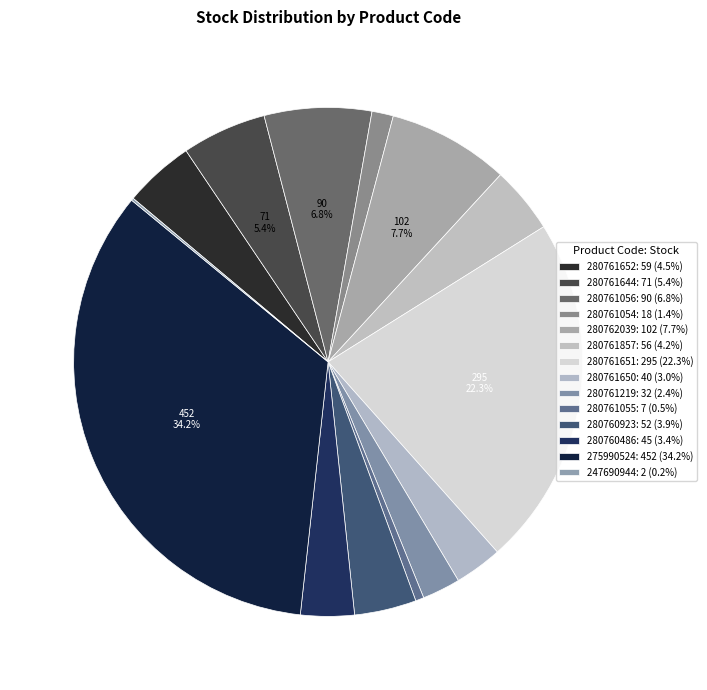

The 280761651 slice represents 22% of the pie. True or false?

True